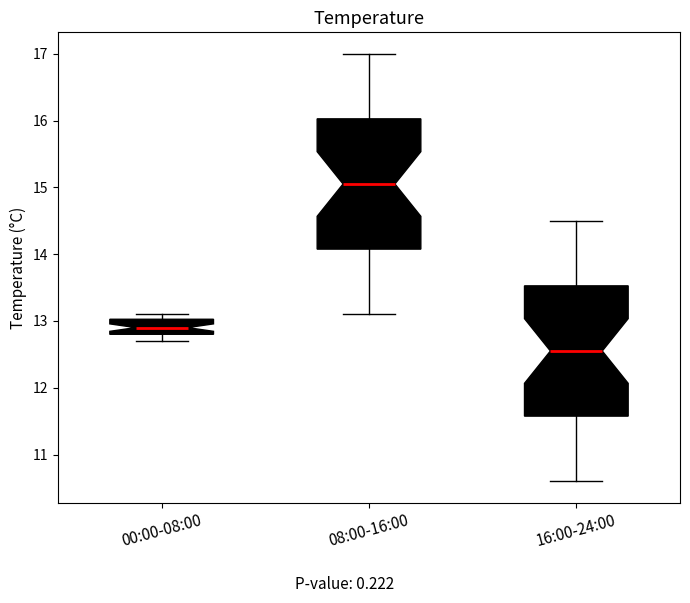

Reading left to right, transcribe this box plot: for each box, give where its median line is, the range the box spans, and where its two whiskers end, as read against the y-axis. The values are not printed on the chart, so give them approximately, as read against the axis.

00:00-08:00: median 12.9, box 12.8 to 13.0, whiskers 12.7 to 13.1
08:00-16:00: median 15.1, box 14.1 to 16.0, whiskers 13.1 to 17.0
16:00-24:00: median 12.6, box 11.6 to 13.5, whiskers 10.6 to 14.5